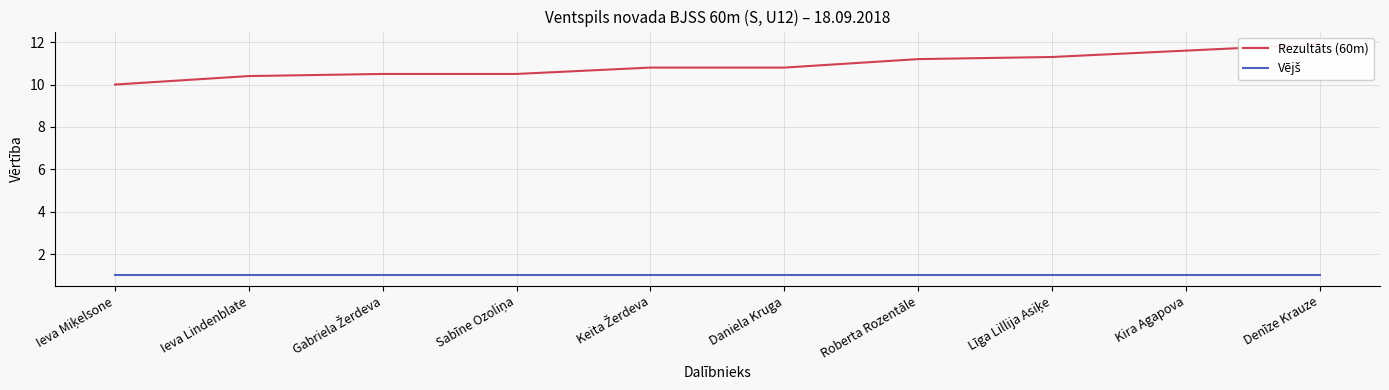

Between Ieva Miķelsone and Daniela Kruga, which is larger?

Daniela Kruga